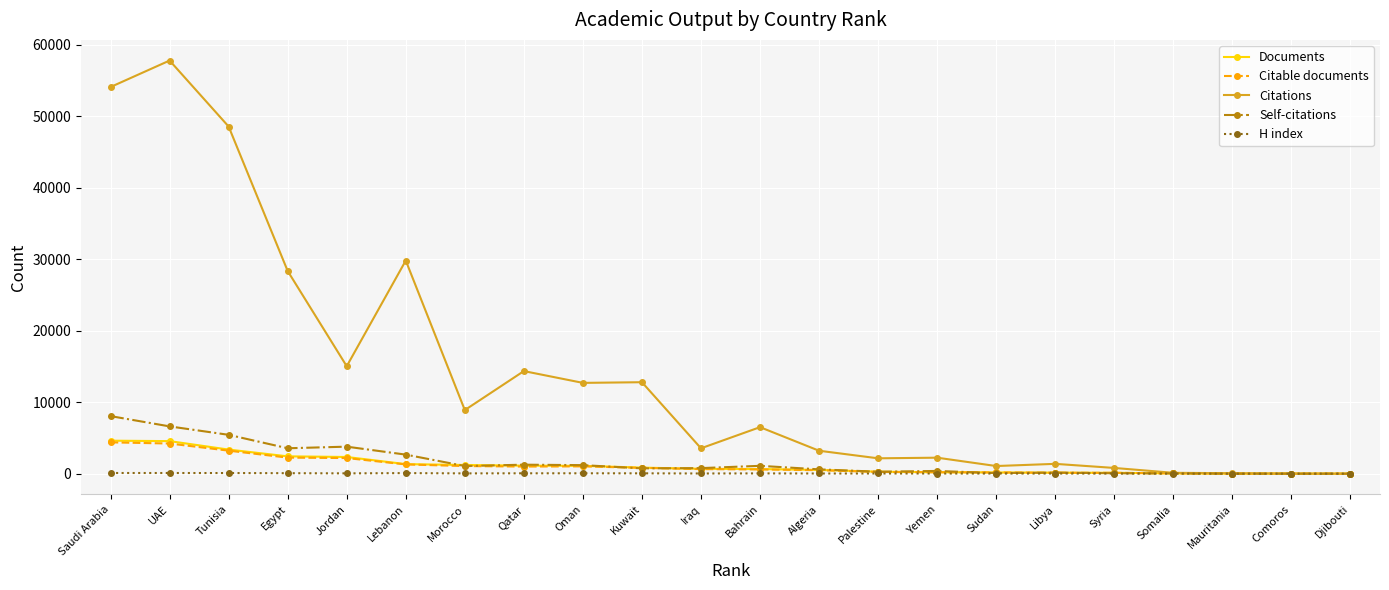

Between Kuwait and Syria, which series saw the biggest shift?

Citations